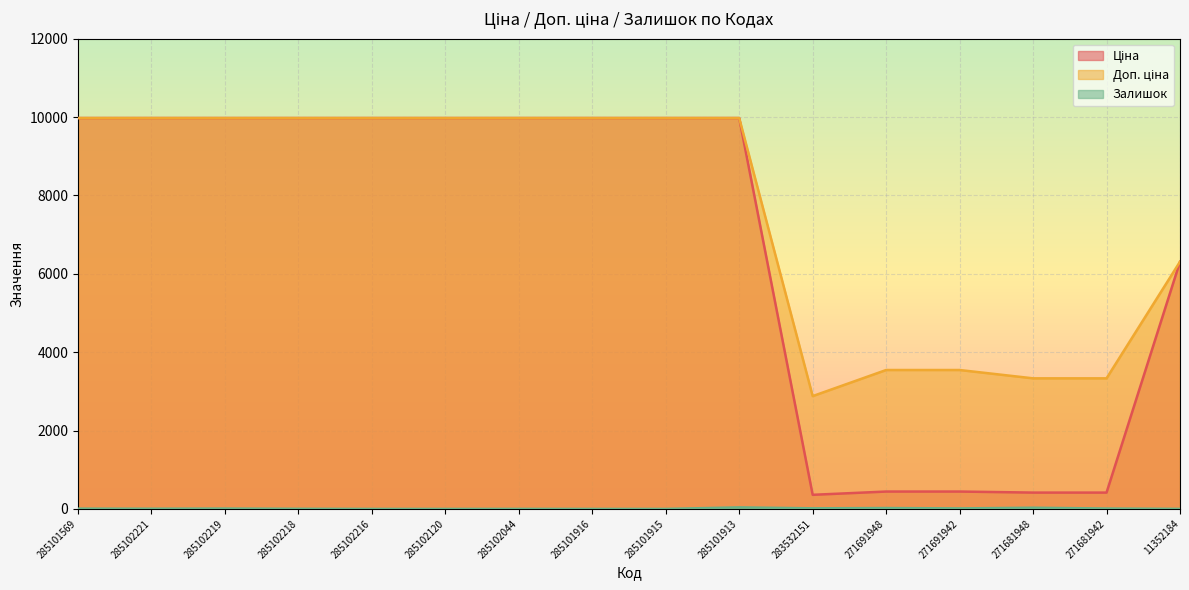

What is the difference between the second highest and minimum values in the Залишок series?

30.0